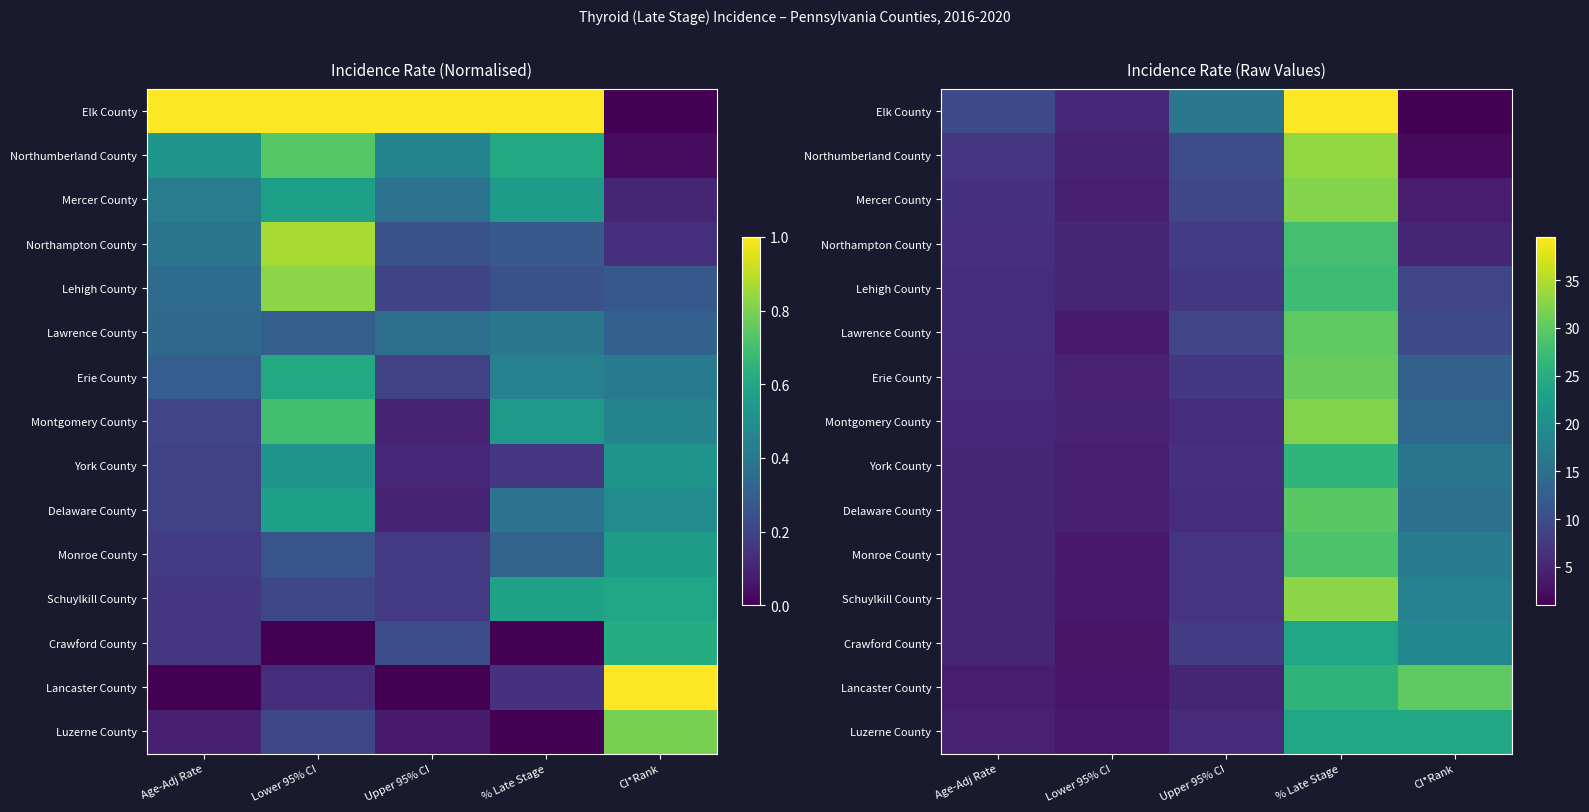

Between CI*Rank and Age-Adj Rate, which is larger?

Age-Adj Rate